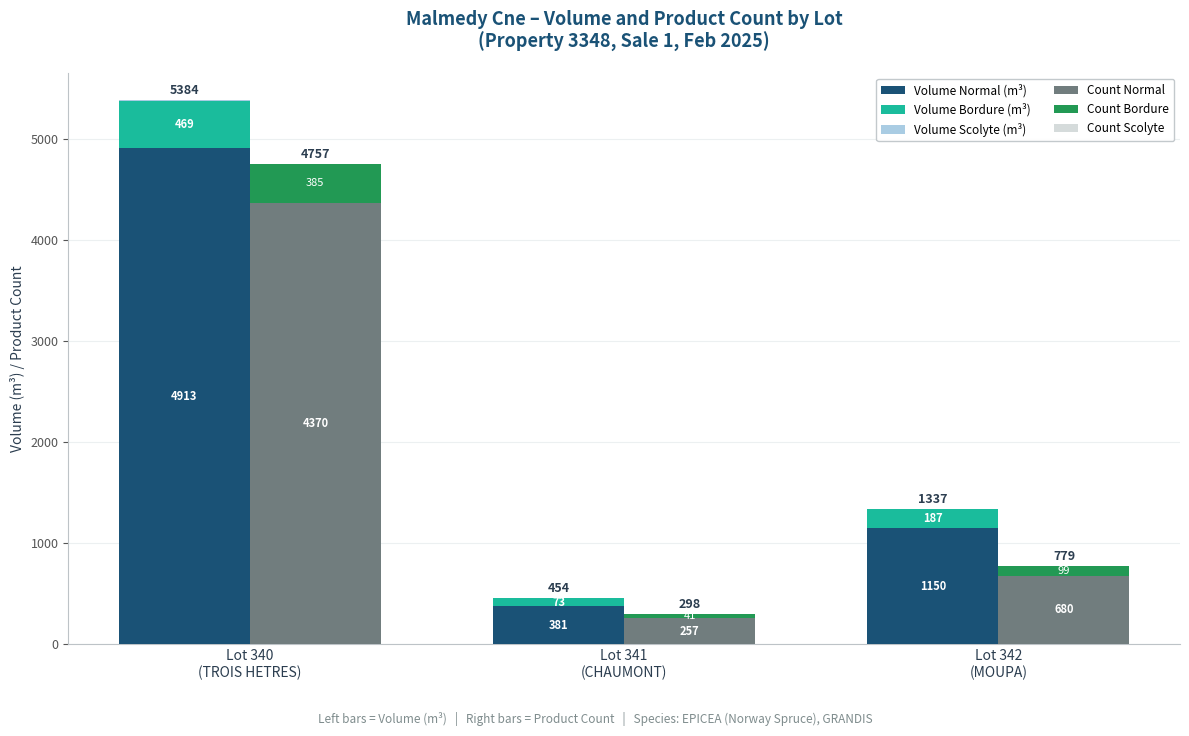

What are all the series names shown in the legend?

Volume Normal (m³), Volume Bordure (m³), Volume Scolyte (m³), Count Normal, Count Bordure, Count Scolyte